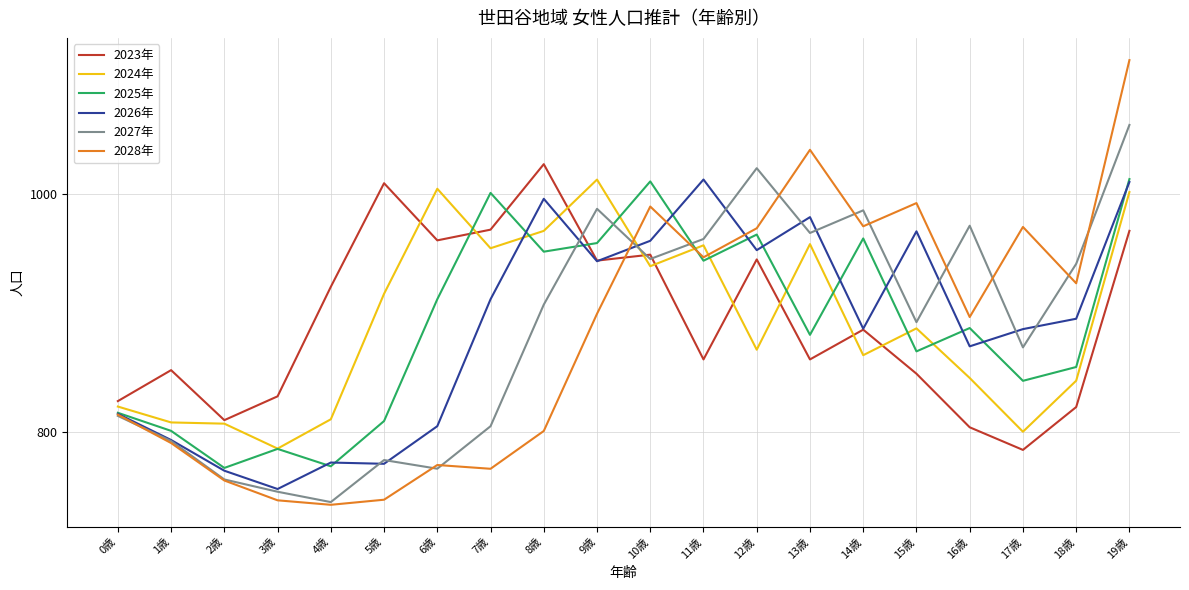

What position from the right is 6歳?

14